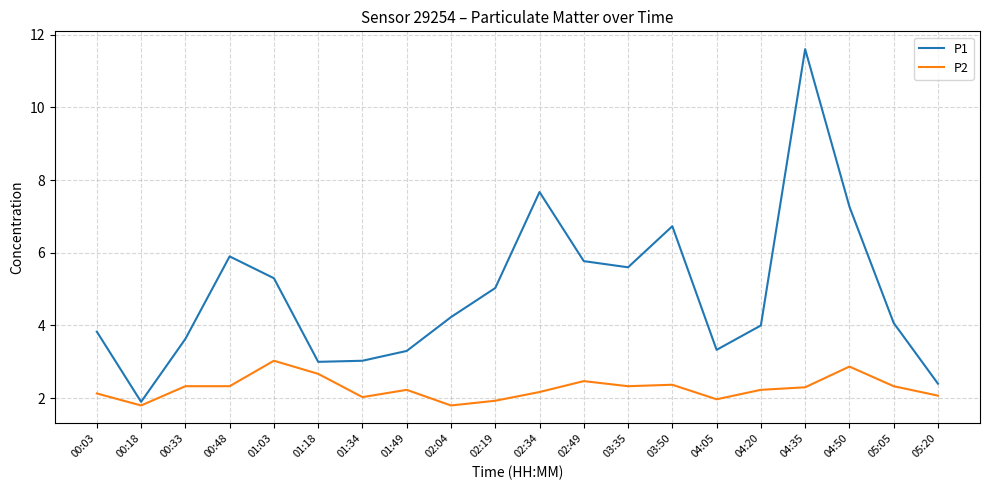

True or false: P2 and P1 intersect in this chart.

False